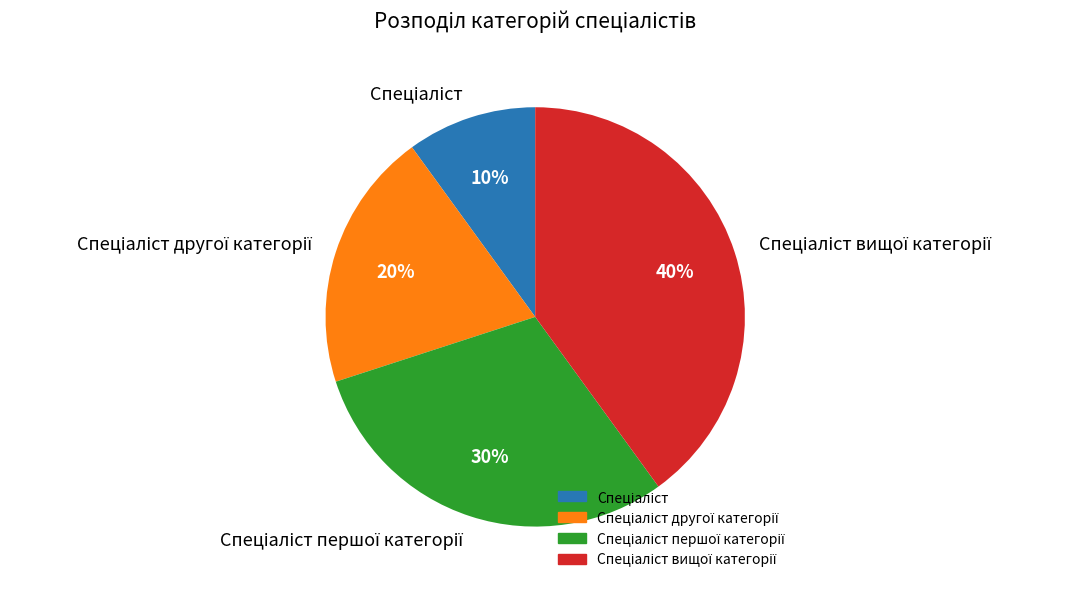

To the nearest percent, what is the difference between the largest and smallest slice percentages?

30%